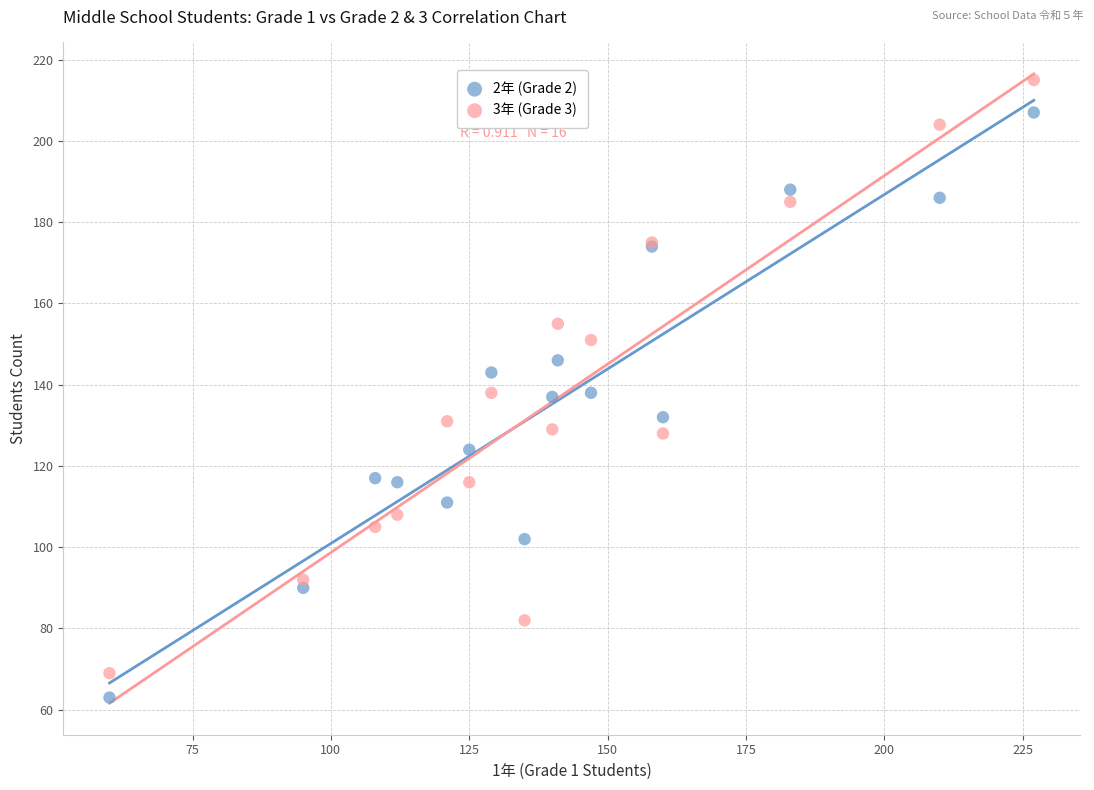

Which series has the largest Y range (max minus min)?

3年 (Grade 3)